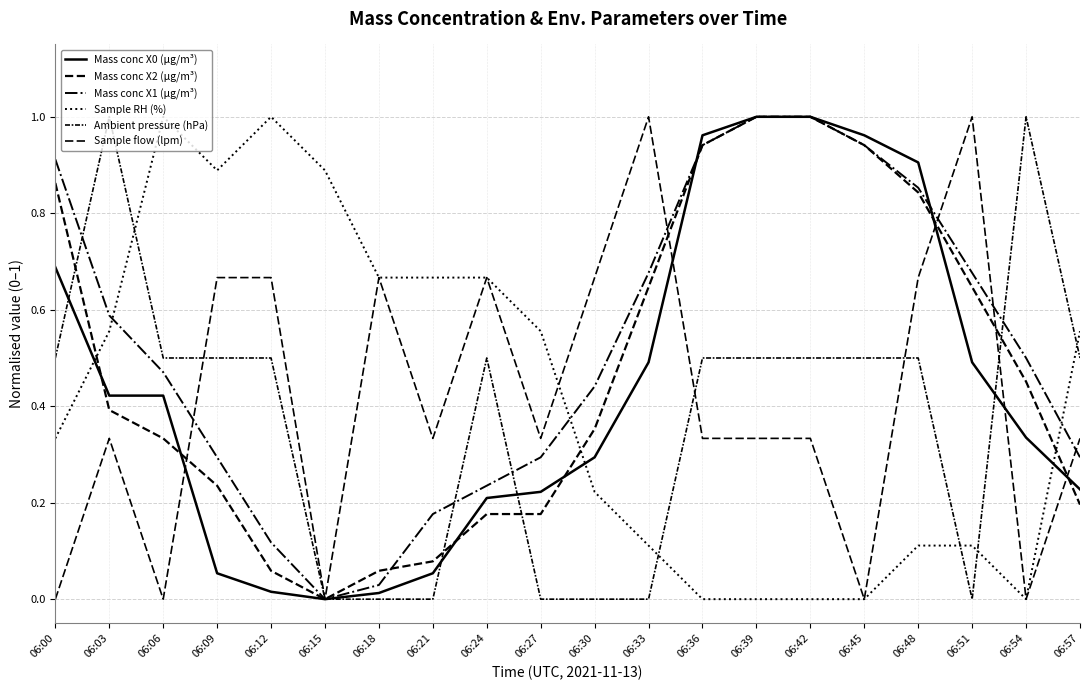

Reading left to right, extract all data points from this chart.

Mass conc X0 (μg/m³): 06:00=0.7	06:03=0.4	06:06=0.4	06:09=0.1	06:12=0.0	06:15=0.0	06:18=0.0	06:21=0.1	06:24=0.2	06:27=0.2	06:30=0.3	06:33=0.5	06:36=1.0	06:39=1.0	06:42=1.0	06:45=1.0	06:48=0.9	06:51=0.5	06:54=0.3	06:57=0.2
Mass conc X2 (μg/m³): 06:00=0.9	06:03=0.4	06:06=0.3	06:09=0.2	06:12=0.1	06:15=0.0	06:18=0.1	06:21=0.1	06:24=0.2	06:27=0.2	06:30=0.4	06:33=0.6	06:36=0.9	06:39=1.0	06:42=1.0	06:45=0.9	06:48=0.8	06:51=0.6	06:54=0.5	06:57=0.2
Mass conc X1 (μg/m³): 06:00=0.9	06:03=0.6	06:06=0.5	06:09=0.3	06:12=0.1	06:15=0.0	06:18=0.0	06:21=0.2	06:24=0.2	06:27=0.3	06:30=0.4	06:33=0.7	06:36=0.9	06:39=1.0	06:42=1.0	06:45=0.9	06:48=0.9	06:51=0.7	06:54=0.5	06:57=0.3
Sample RH (%): 06:00=0.3	06:03=0.6	06:06=1.0	06:09=0.9	06:12=1.0	06:15=0.9	06:18=0.7	06:21=0.7	06:24=0.7	06:27=0.6	06:30=0.2	06:33=0.1	06:36=0.0	06:39=0.0	06:42=0.0	06:45=0.0	06:48=0.1	06:51=0.1	06:54=0.0	06:57=0.6
Ambient pressure (hPa): 06:00=0.5	06:03=1.0	06:06=0.5	06:09=0.5	06:12=0.5	06:15=0.0	06:18=0.0	06:21=0.0	06:24=0.5	06:27=0.0	06:30=0.0	06:33=0.0	06:36=0.5	06:39=0.5	06:42=0.5	06:45=0.5	06:48=0.5	06:51=0.0	06:54=1.0	06:57=0.5
Sample flow (lpm): 06:00=0.0	06:03=0.3	06:06=0.0	06:09=0.7	06:12=0.7	06:15=0.0	06:18=0.7	06:21=0.3	06:24=0.7	06:27=0.3	06:30=0.7	06:33=1.0	06:36=0.3	06:39=0.3	06:42=0.3	06:45=0.0	06:48=0.7	06:51=1.0	06:54=0.0	06:57=0.3